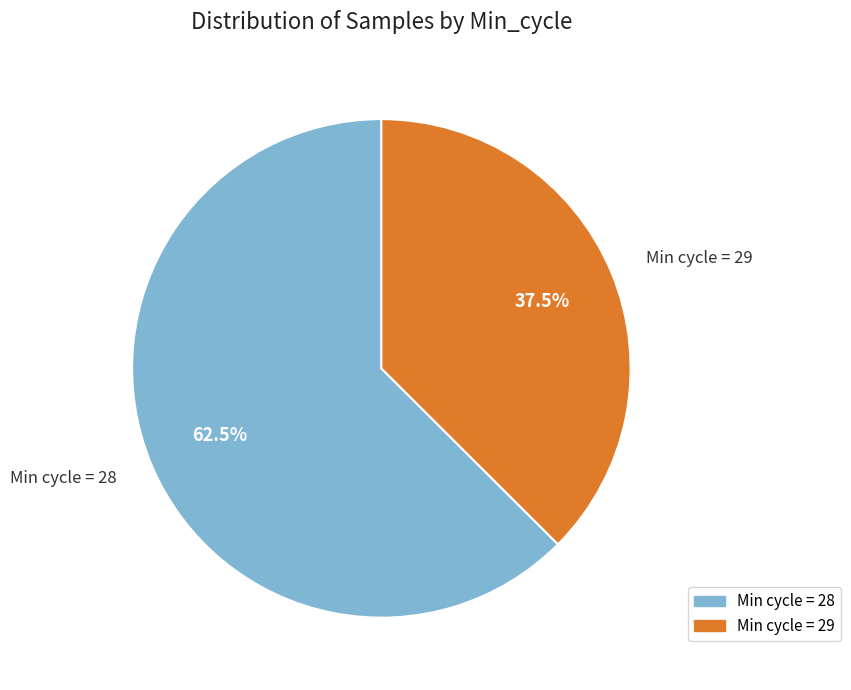

Which has a higher value, Min cycle = 29 or Min cycle = 28?

Min cycle = 28